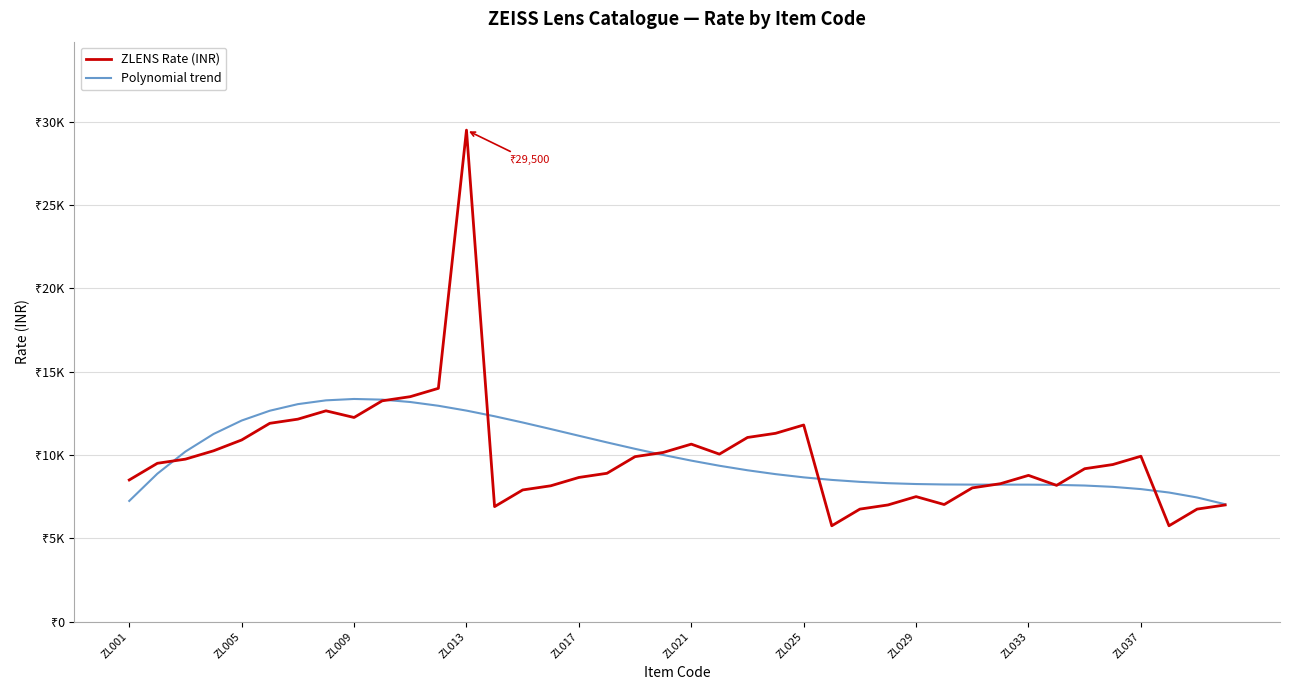

How many interior local valleys does the ZLENS Rate (INR) series have?

7